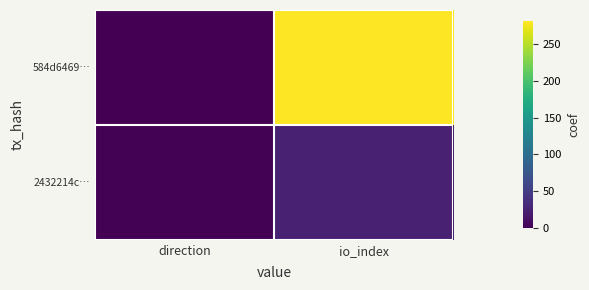

Reading right to left, transcribe all the data shown in this chart.

584d6469…: io_index=281	direction=-1
2432214c…: io_index=25	direction=1